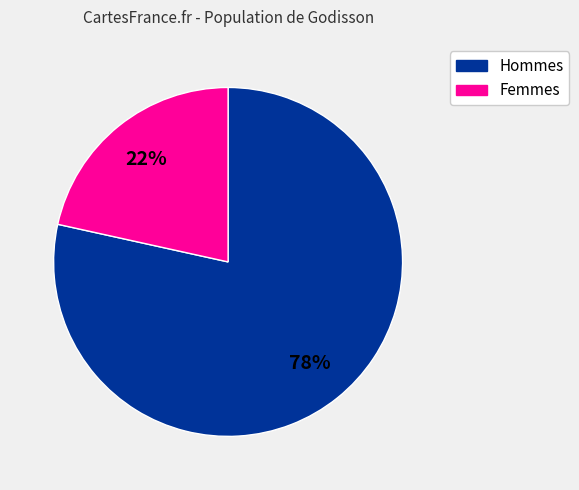

Does any single category account for the majority?

Yes